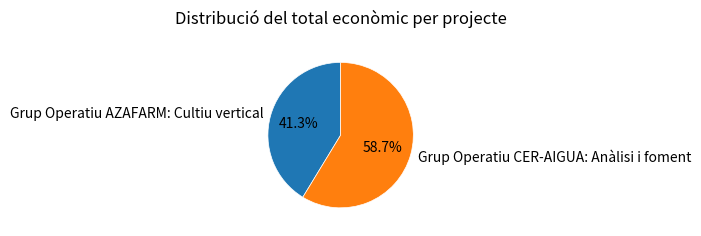

What is the ratio of the value at Grup Operatiu CER-AIGUA: Anàlisi i foment to the value at Grup Operatiu AZAFARM: Cultiu vertical?

1.4